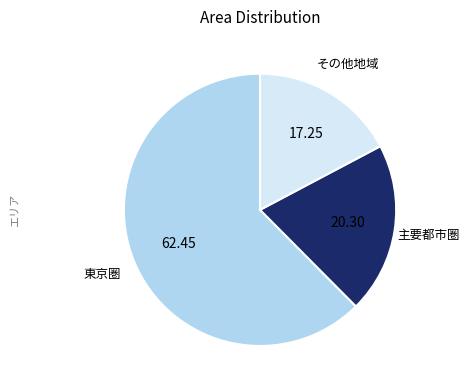

Is there any slice that represents more than half of the pie?

Yes